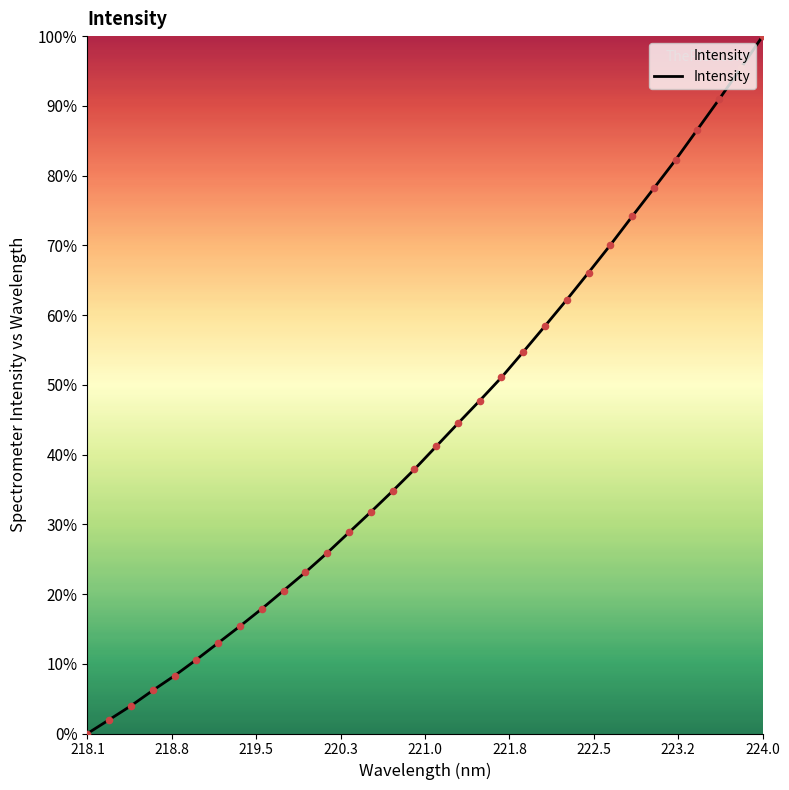

What is the maximum value shown in the chart?

100.0